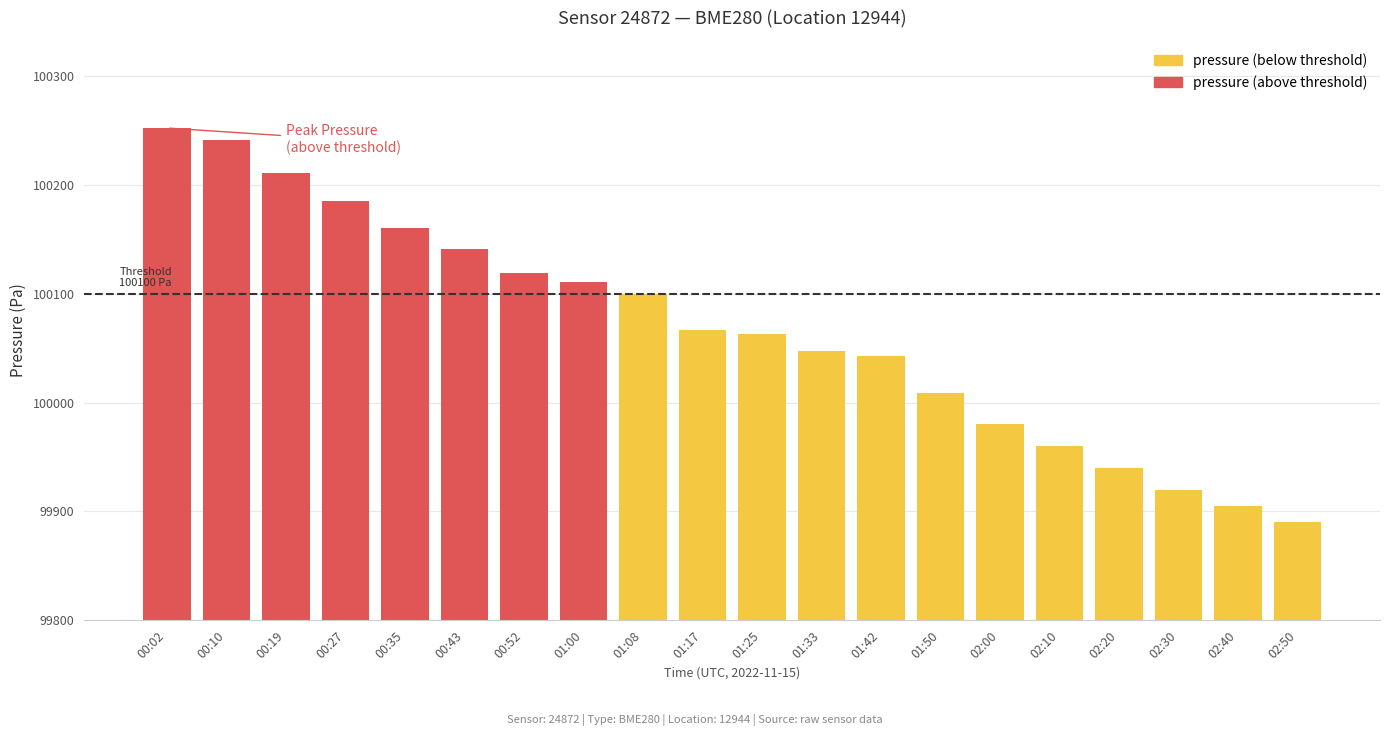

The humidity series shows 64.6 at 00:27. True or false?

False